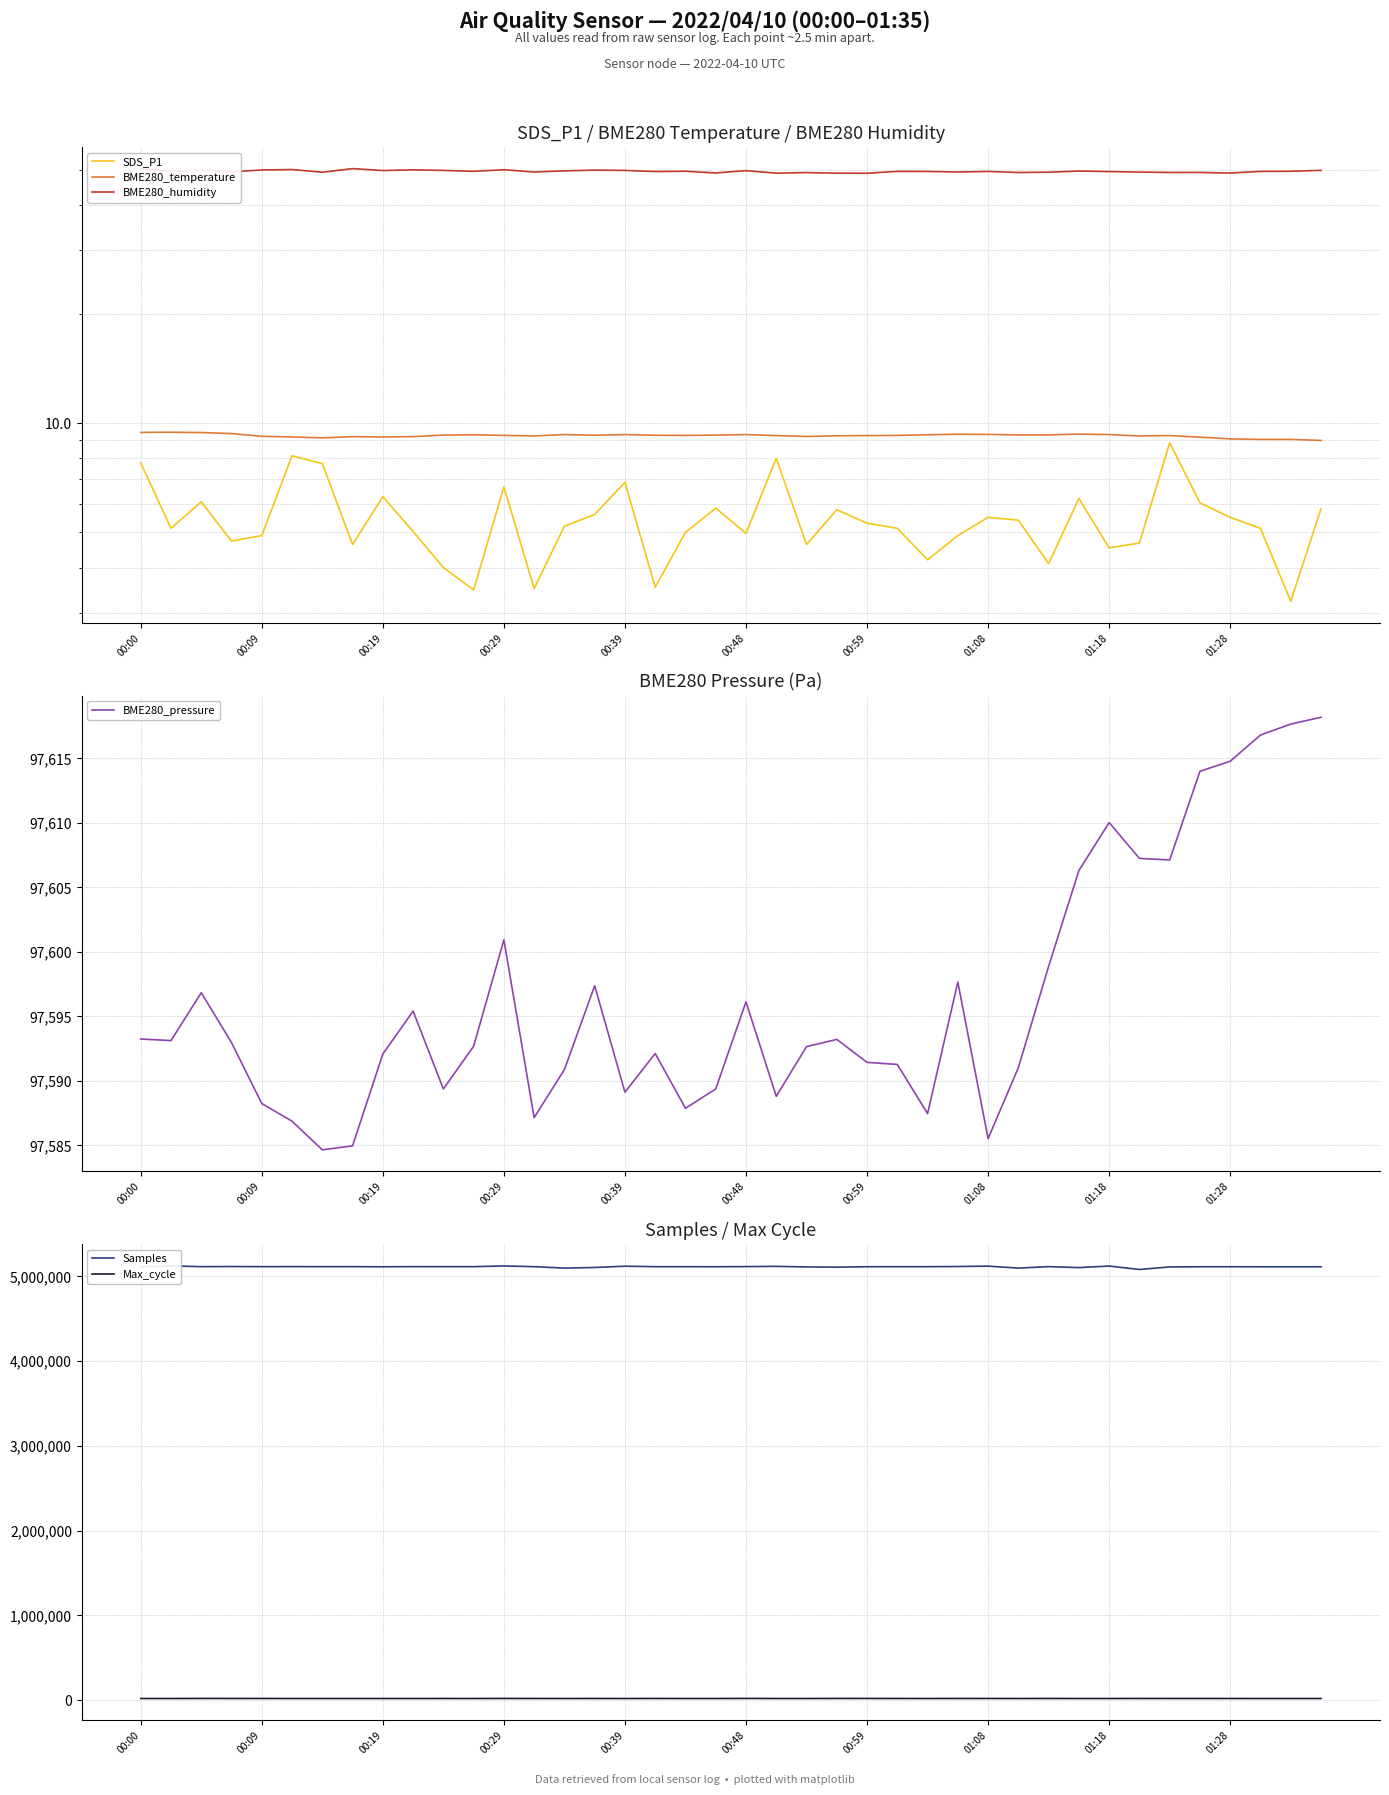

What is the average value of the BME280_pressure series?

97596.3